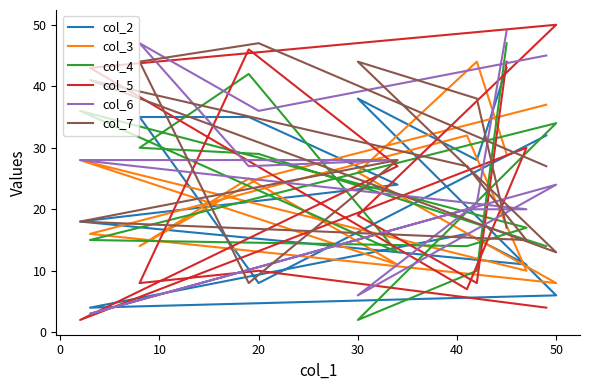

Reading left to right, transcribe all the data shown in this chart.

col_2: 43	28	38	6	4	16	11	18	24	35	35	8	32
col_3: 29	44	26	8	16	32	10	28	11	25	14	25	37
col_4: 47	10	2	34	15	14	17	36	13	42	30	29	14
col_5: 44	8	19	50	43	7	30	2	27	46	8	10	4
col_6: 49	21	6	24	3	20	20	28	28	27	47	36	45
col_7: 17	38	44	13	41	27	15	18	28	8	44	47	27